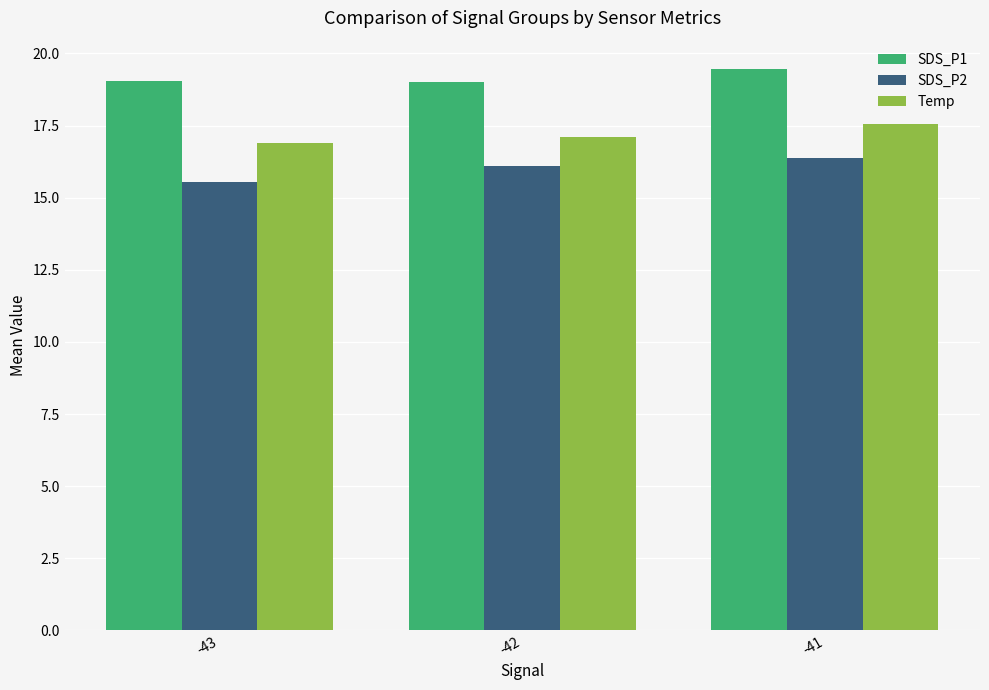

What is the sum of the SDS_P1 values at -43 and -41?

38.5